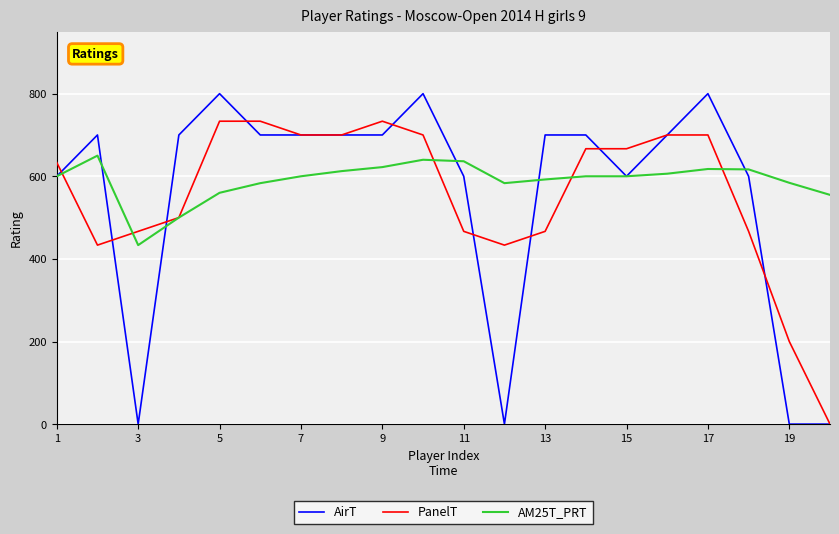

Is this an area chart (filled region under the line)?

No